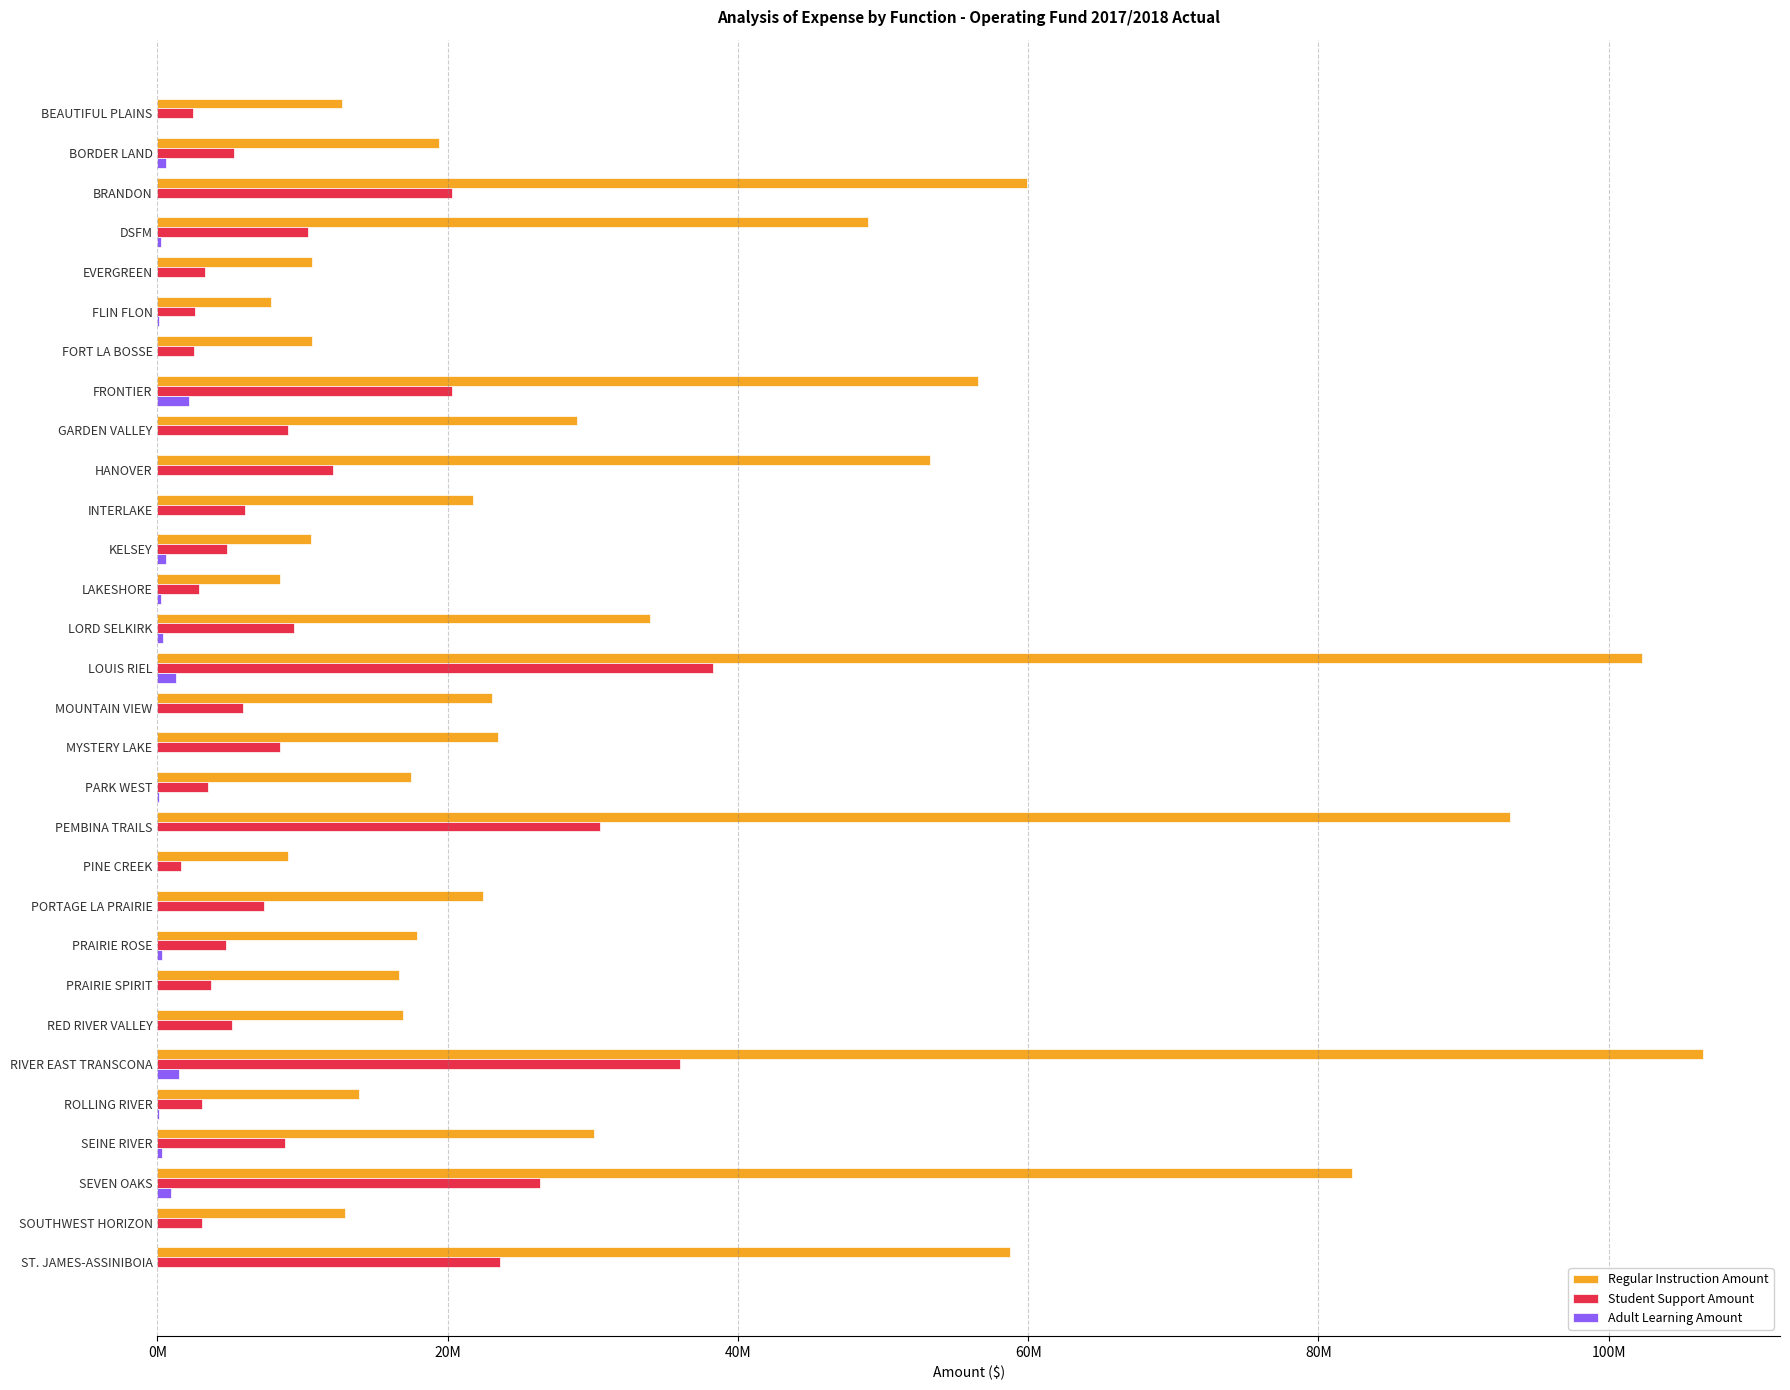

Which series has the largest range (max minus min)?

Regular Instruction Amount